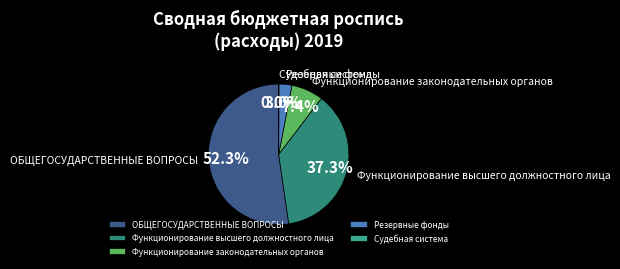

What is the largest slice in the pie chart?

ОБЩЕГОСУДАРСТВЕННЫЕ ВОПРОСЫ